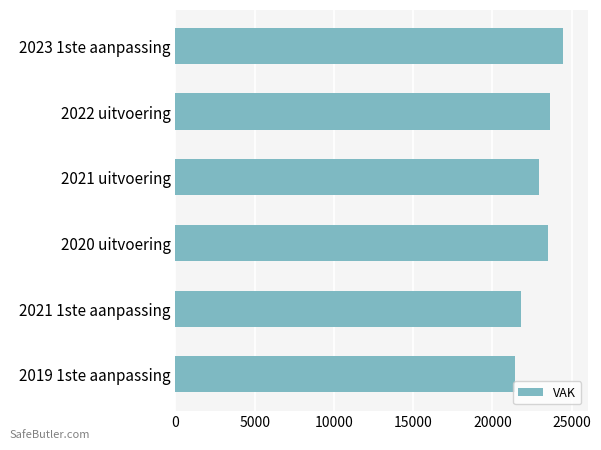

What is the value of the 3rd bar from the top?

22953